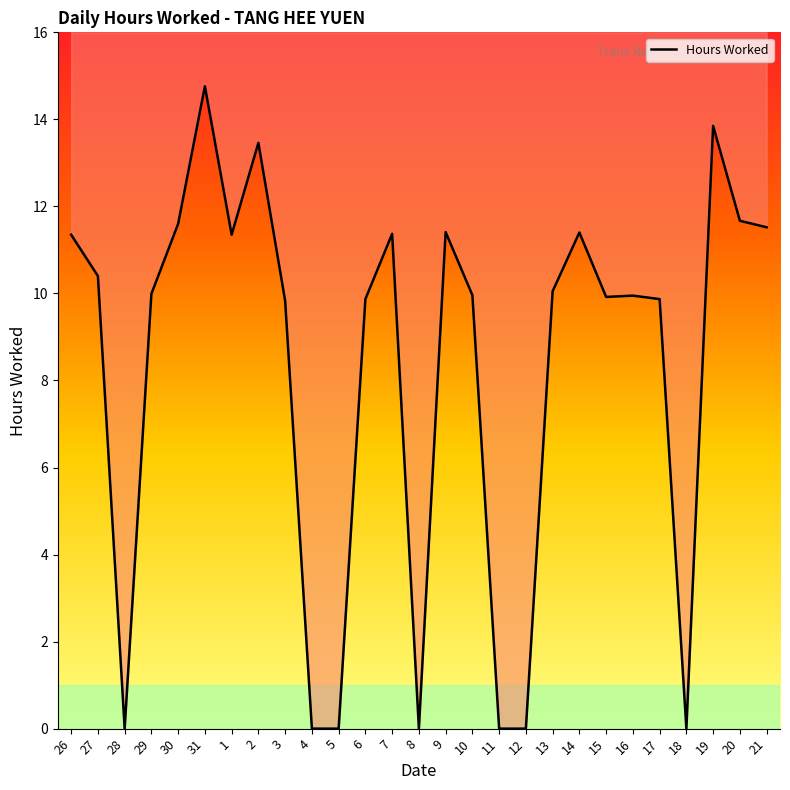

Read the value at 3.

9.8